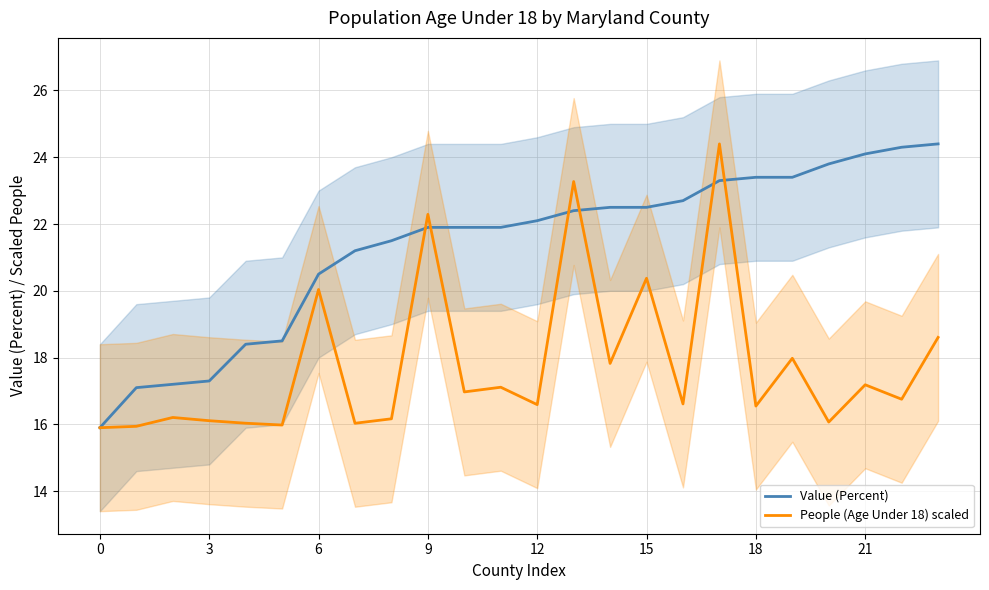

What is the value of the People (Age Under 18) scaled point at the 23rd from the left?

16.8